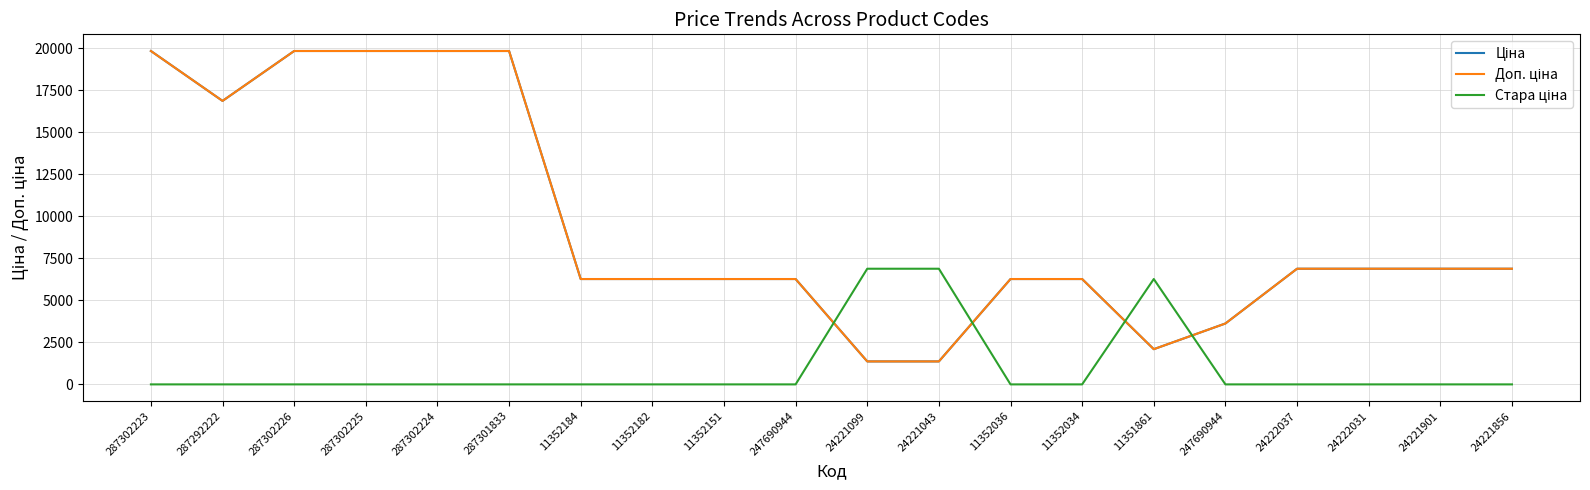

Is this an area chart (filled region under the line)?

No